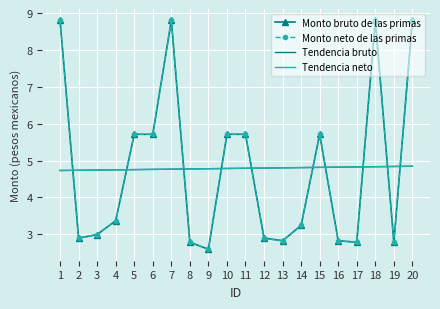

How many lines are shown in the chart?

4